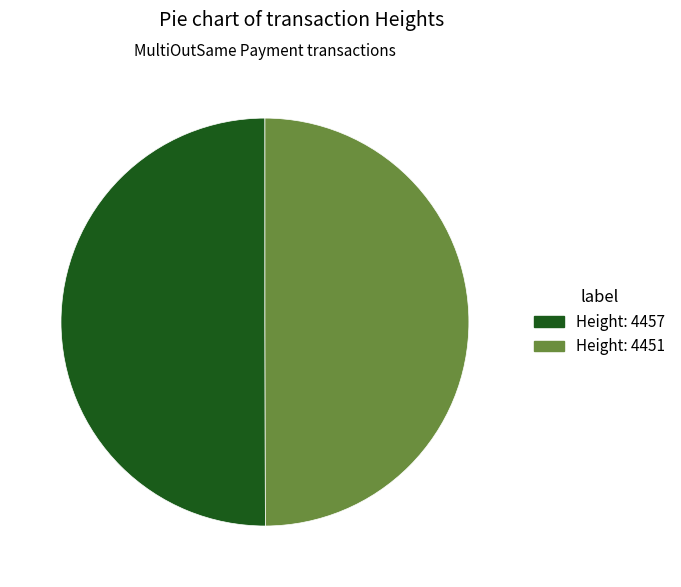

Which slice is the smallest?

4451